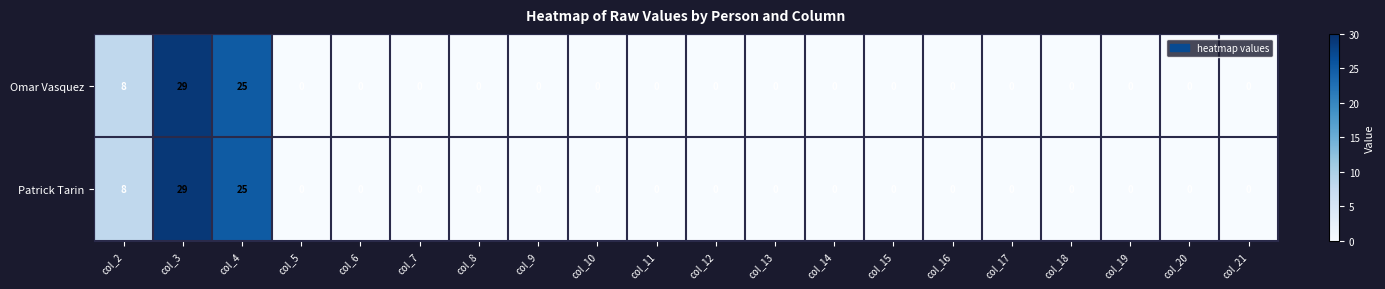

What is the sum of all Patrick Tarin values?

62